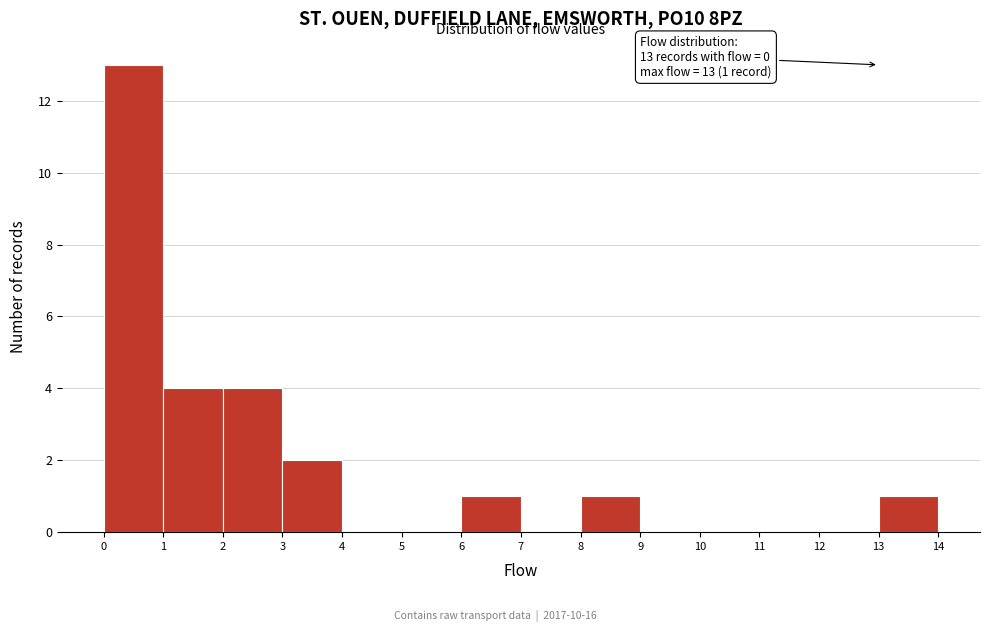

Which range on the x-axis has the tallest bar?

0 to 1